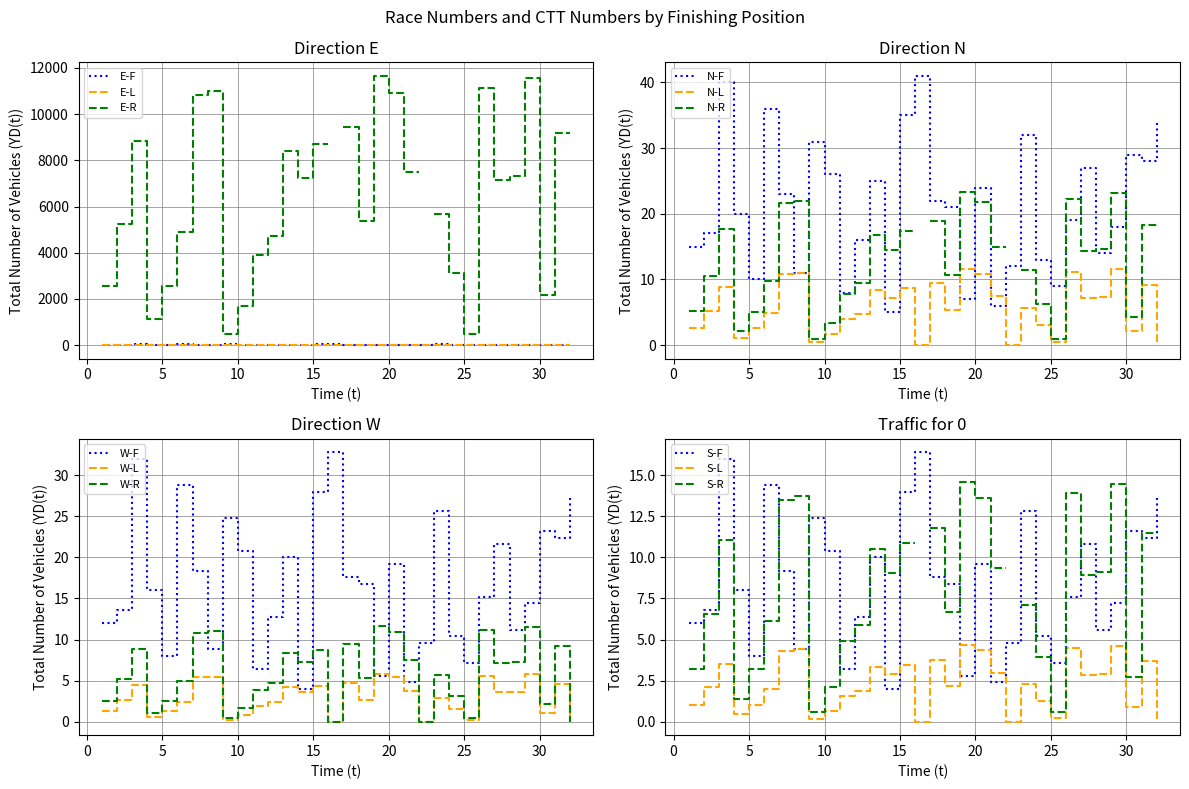

The value of N-F at 10 is 26.0. True or false?

True